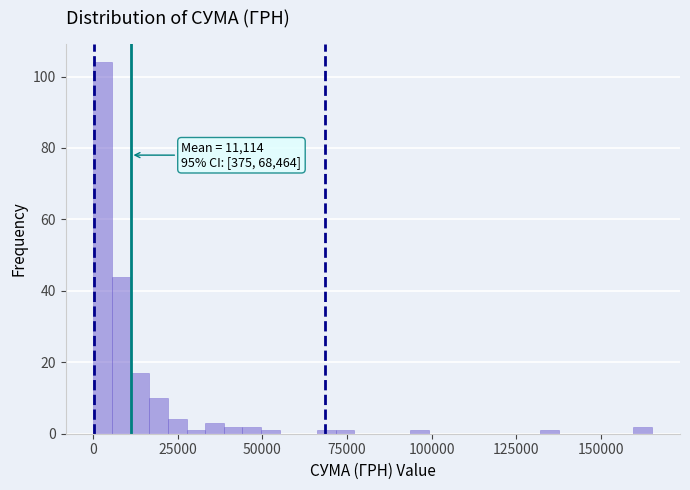

Around what value on the x-axis is the tallest bar? Give the approximate position of its centre, as read against the axis.

5000